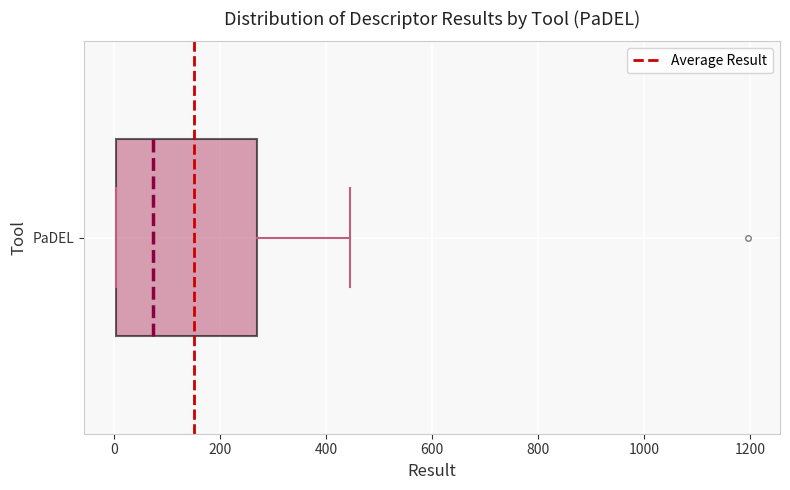

Transcribe this box plot: give where the median line is, the range the box spans, and where the two whiskers end, as read against the x-axis. The values are not printed on the chart, so give them approximately, as read against the axis.

median 80, box 0 to 260, whiskers 0 to 440